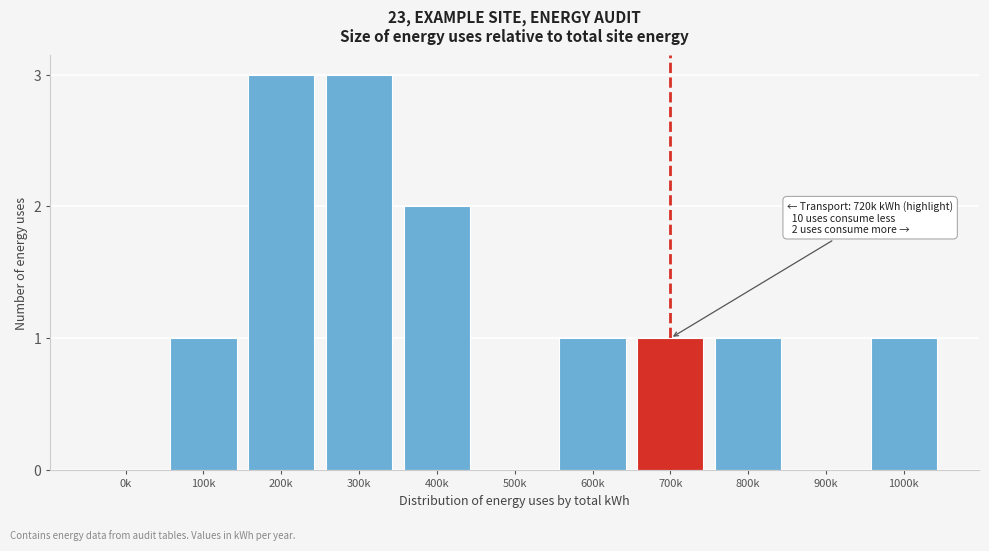

Reading left to right, transcribe all the data shown in this chart.

0k=0	100k=1	200k=3	300k=3	400k=2	500k=0	600k=1	700k=1	800k=1	900k=0	1000k=1